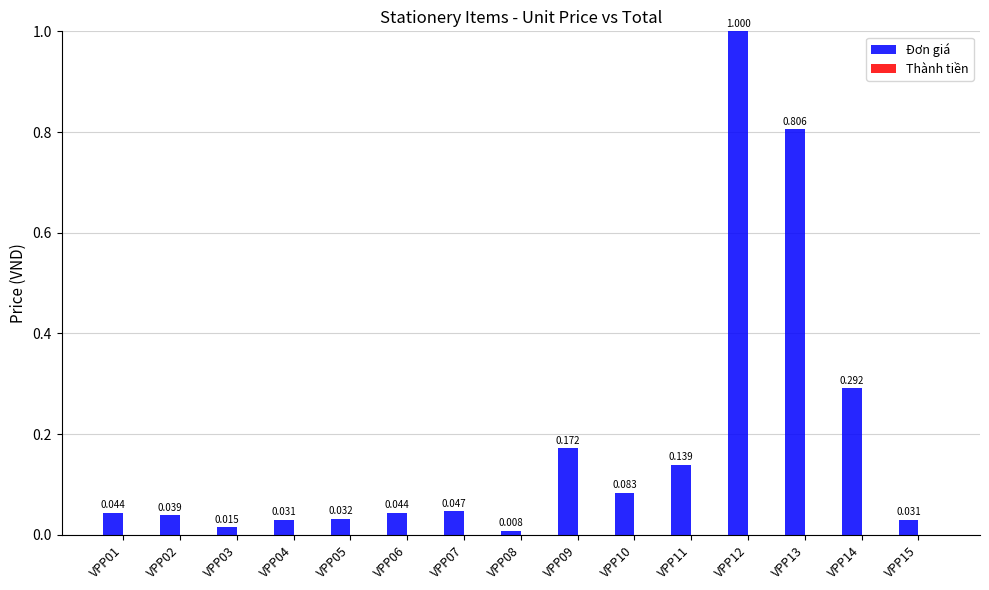

Are the bars horizontal?

No